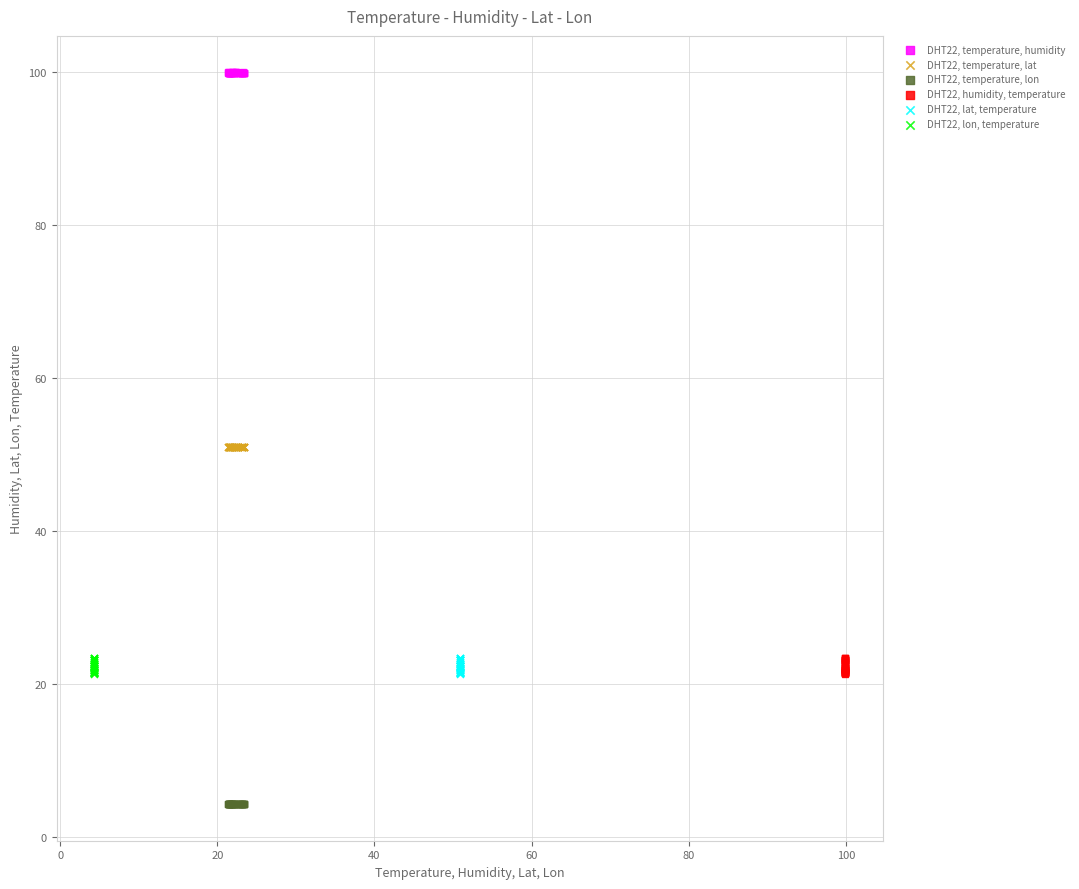

Which series reaches the maximum Y coordinate?

DHT22, temperature, humidity